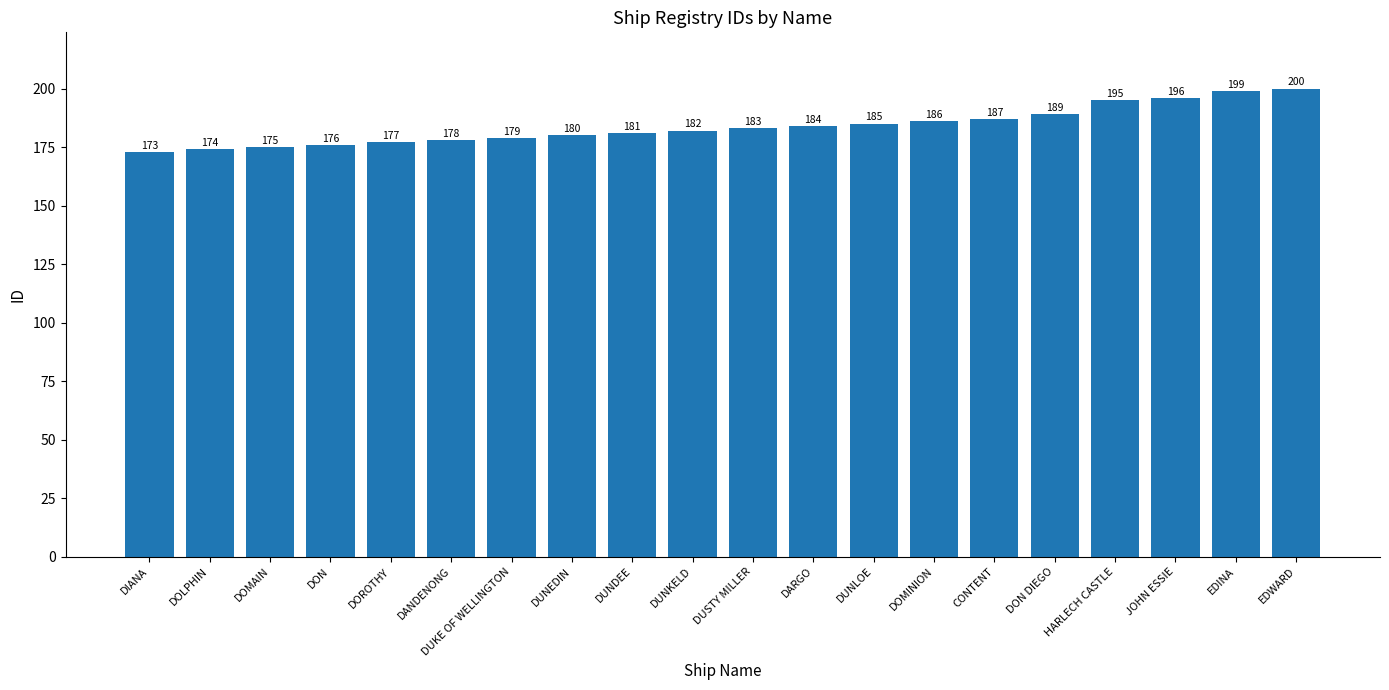

What is the sum of the values at EDINA and DUSTY MILLER?

382